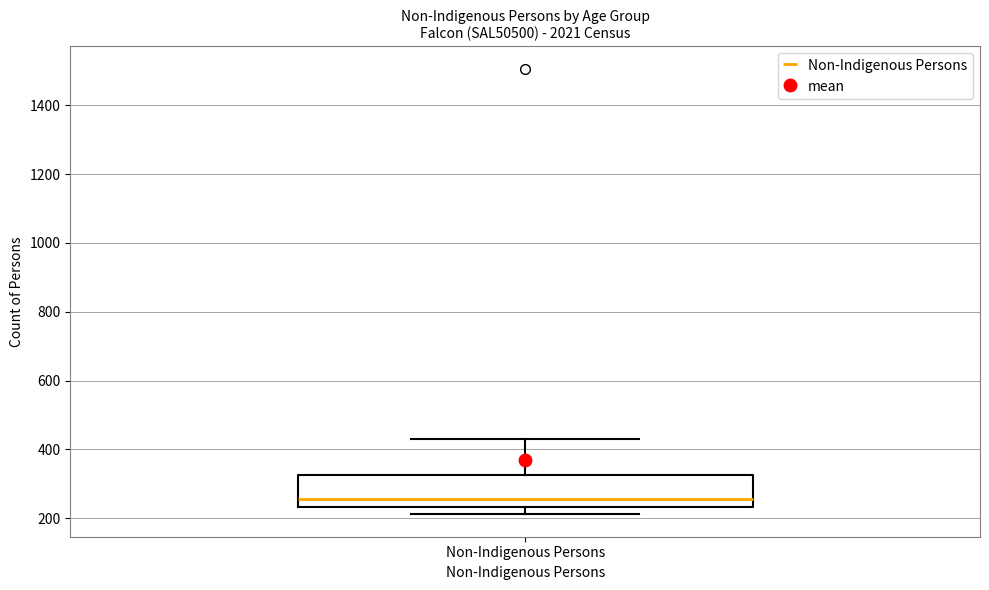

Transcribe this box plot: give where the median line is, the range the box spans, and where the two whiskers end, as read against the y-axis. The values are not printed on the chart, so give them approximately, as read against the axis.

median 260, box 240 to 320, whiskers 220 to 440